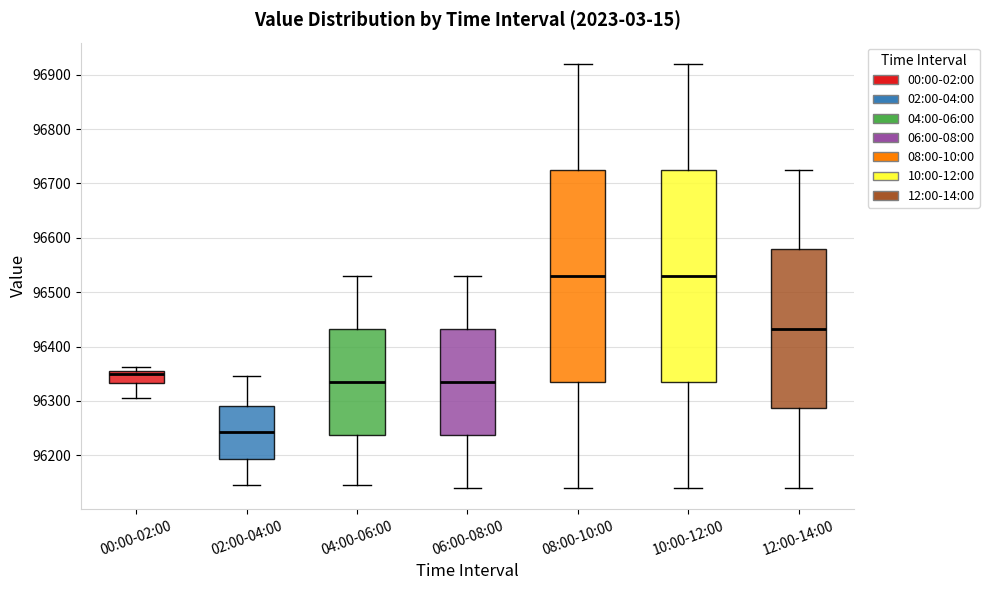

Reading left to right, read every box against the y-axis: the position of its median line, the range the box covers, and the ends of its whiskers. The values are not printed on the chart, so give them approximately, as read against the axis.

00:00-02:00: median 96350 (just below the box's upper edge), box 96330 to 96350, whiskers 96310 to 96360
02:00-04:00: median 96240, box 96190 to 96290, whiskers 96150 to 96350
04:00-06:00: median 96340, box 96240 to 96430, whiskers 96150 to 96530
06:00-08:00: median 96340, box 96240 to 96430, whiskers 96140 to 96530
08:00-10:00: median 96530, box 96340 to 96730, whiskers 96140 to 96920
10:00-12:00: median 96530, box 96340 to 96730, whiskers 96140 to 96920
12:00-14:00: median 96430, box 96290 to 96580, whiskers 96140 to 96730